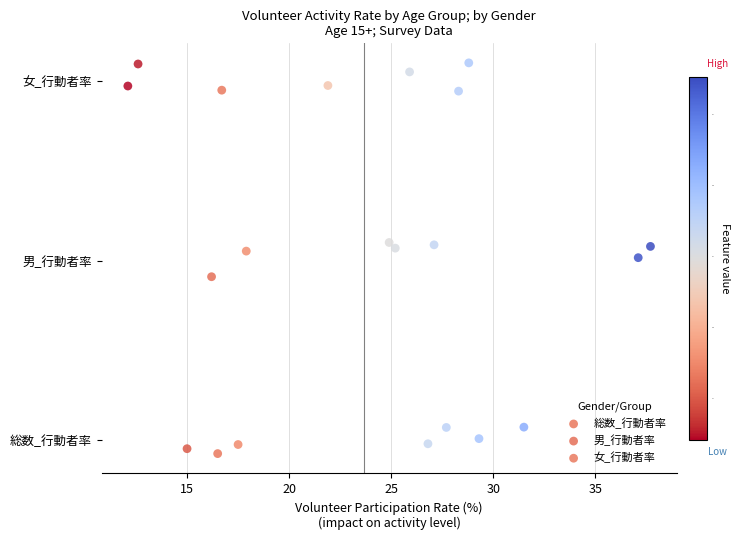

What are all the series names shown in the legend?

総数_行動者率, 男_行動者率, 女_行動者率